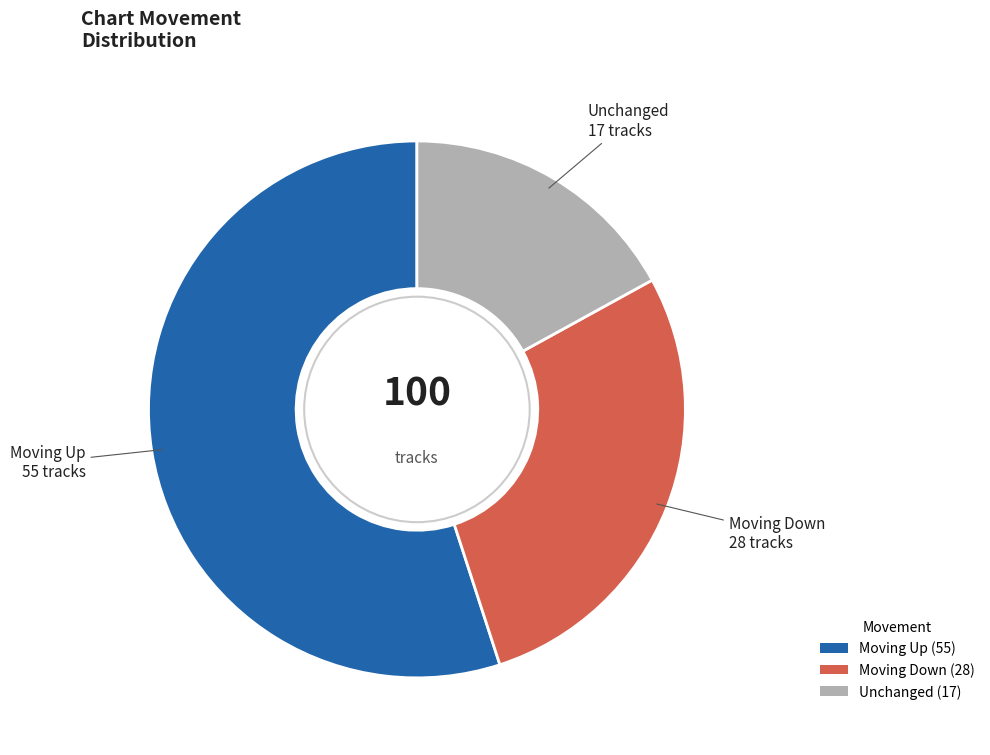

Which slice is the largest?

Moving Up